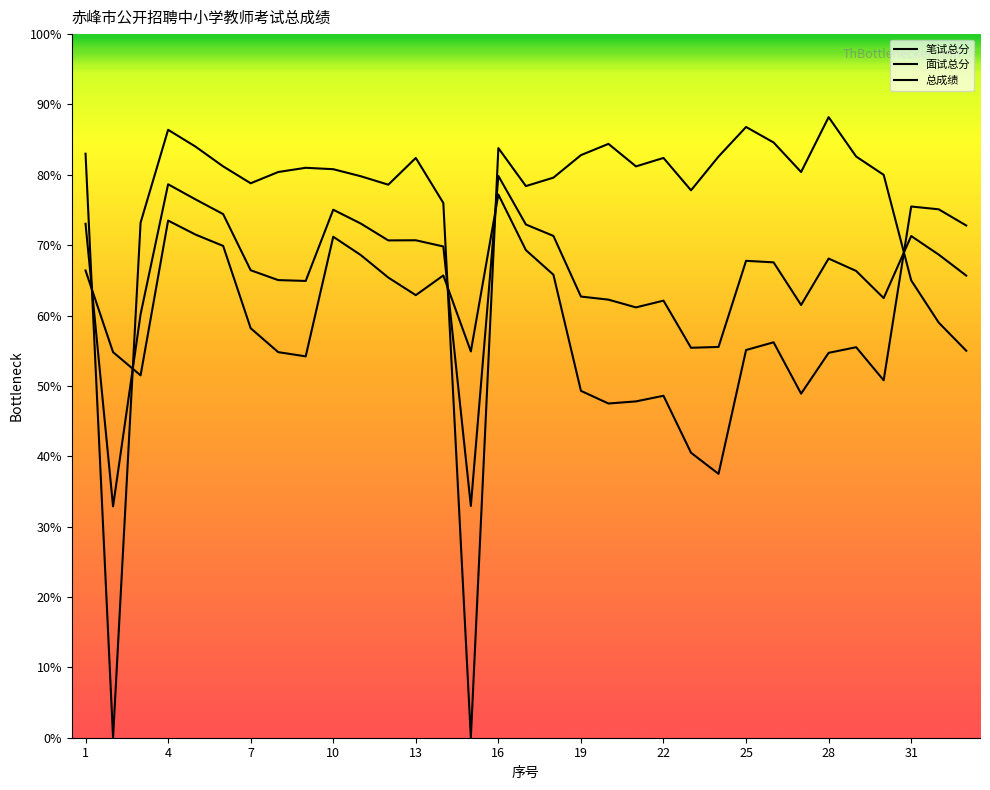

Where does the 总成绩 series first go above 67?

1